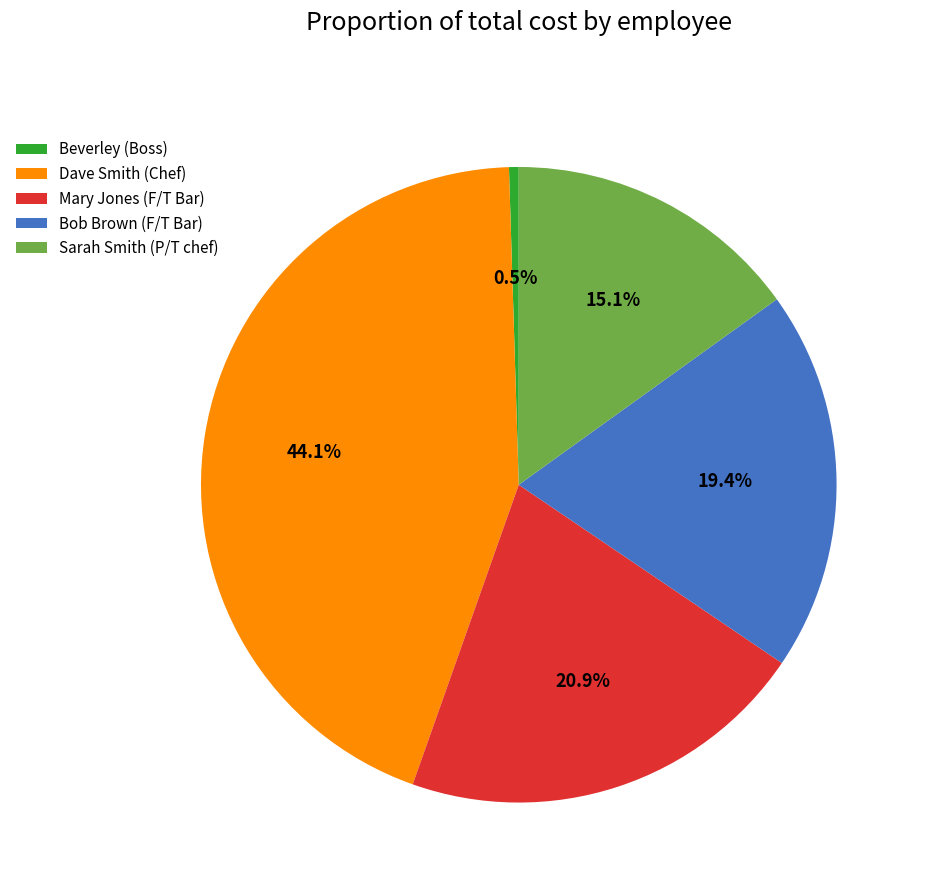

What percentage is NOT represented by Mary Jones (F/T Bar)?

79.1%